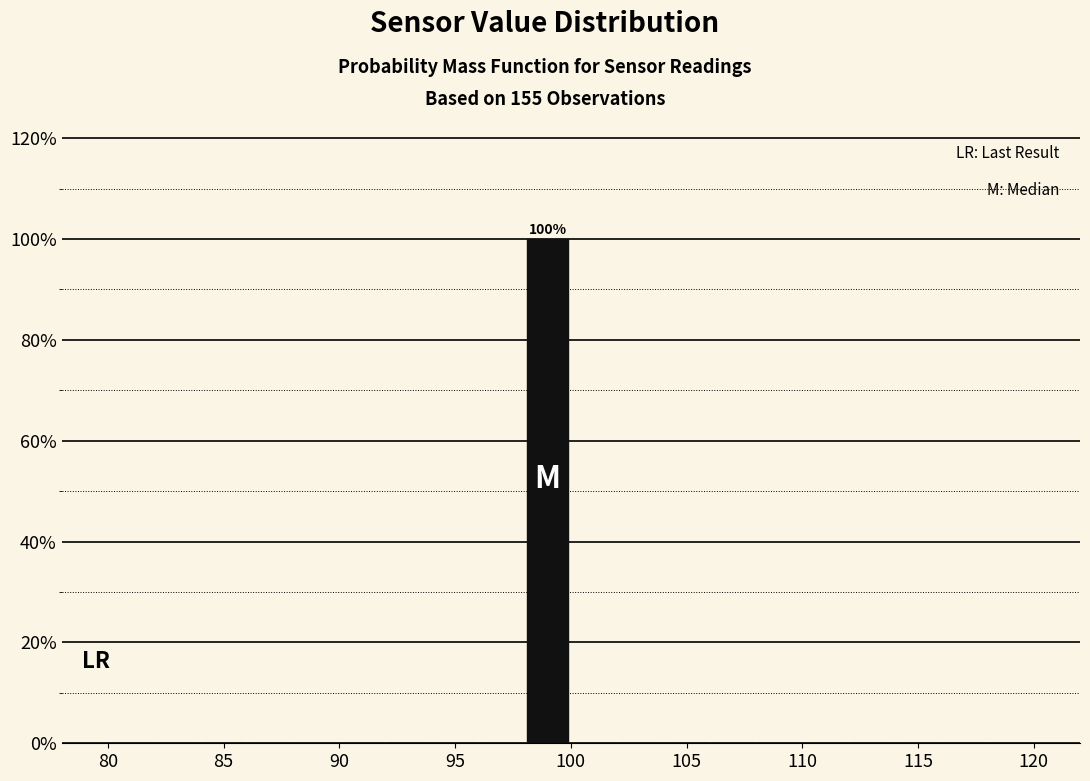

Which range on the x-axis has the tallest bar?

98 to 100